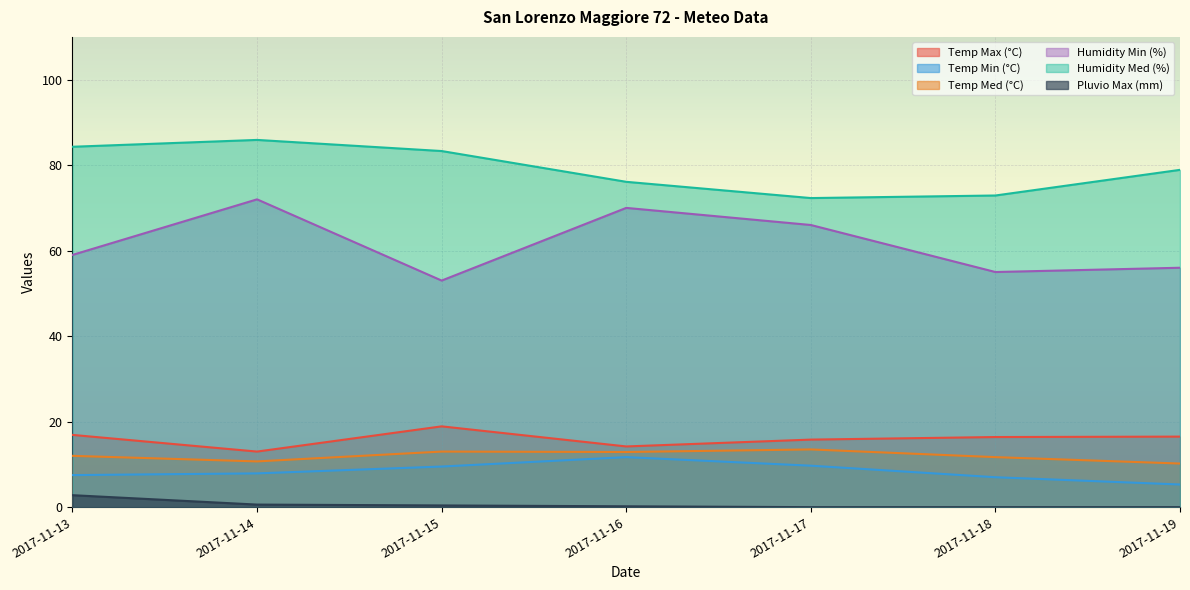

Reading left to right, list all the values displayed in this chart.

Temp Max (°C): 2017-11-13=16.9	2017-11-14=13.0	2017-11-15=18.9	2017-11-16=14.2	2017-11-17=15.8	2017-11-18=16.4	2017-11-19=16.5
Temp Min (°C): 2017-11-13=7.5	2017-11-14=7.9	2017-11-15=9.5	2017-11-16=11.7	2017-11-17=9.7	2017-11-18=7.0	2017-11-19=5.3
Temp Med (°C): 2017-11-13=12.0	2017-11-14=10.7	2017-11-15=13.0	2017-11-16=12.9	2017-11-17=13.5	2017-11-18=11.7	2017-11-19=10.2
Humidity Min (%): 2017-11-13=59.0	2017-11-14=72.0	2017-11-15=53.0	2017-11-16=70.0	2017-11-17=66.0	2017-11-18=55.0	2017-11-19=56.0
Humidity Med (%): 2017-11-13=84.3	2017-11-14=85.9	2017-11-15=83.3	2017-11-16=76.1	2017-11-17=72.3	2017-11-18=72.9	2017-11-19=78.9
Pluvio Max (mm): 2017-11-13=2.8	2017-11-14=0.6	2017-11-15=0.4	2017-11-16=0.2	2017-11-17=0.0	2017-11-18=0.0	2017-11-19=0.0